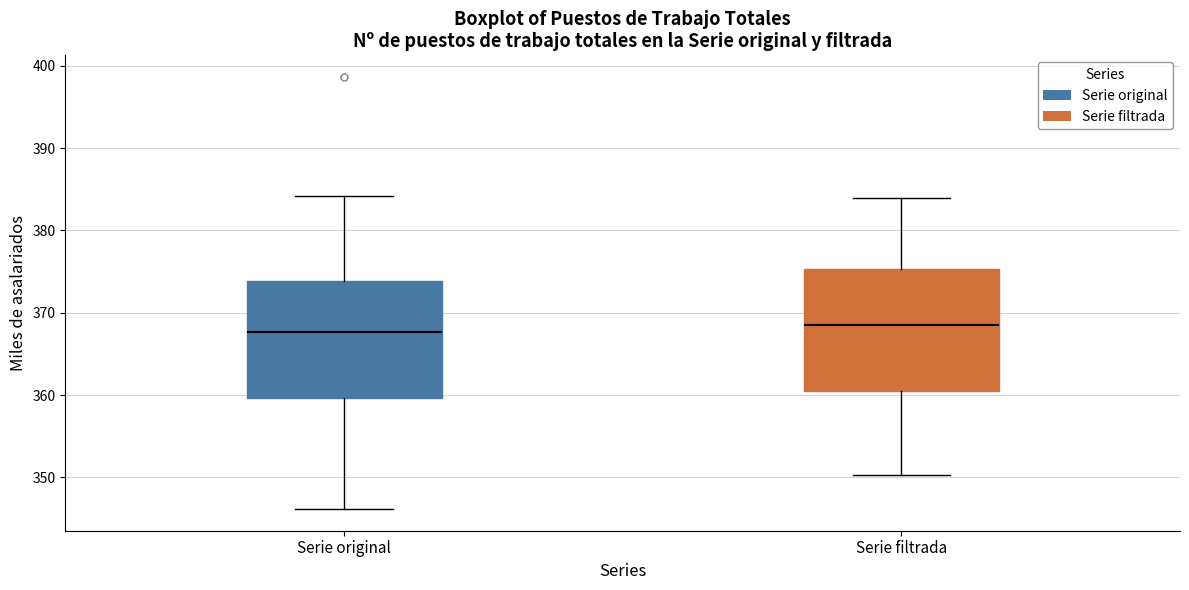

Reading left to right, read every box against the y-axis: the position of its median line, the range the box covers, and the ends of its whiskers. The values are not printed on the chart, so give them approximately, as read against the axis.

Serie original: median 368, box 360 to 374, whiskers 346 to 384
Serie filtrada: median 368, box 360 to 375, whiskers 350 to 384